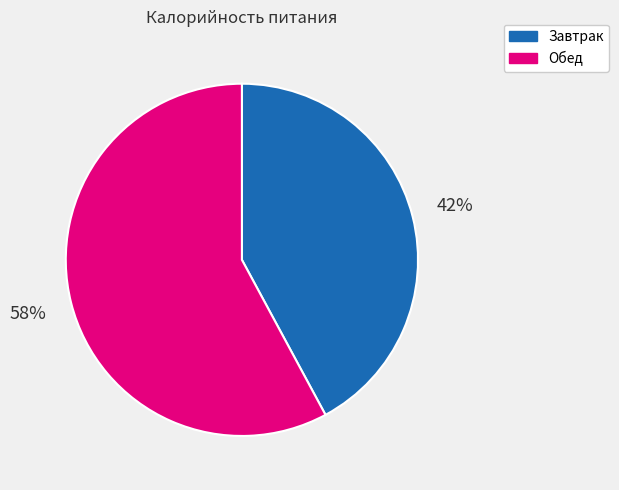

How many segments does this pie chart have?

2